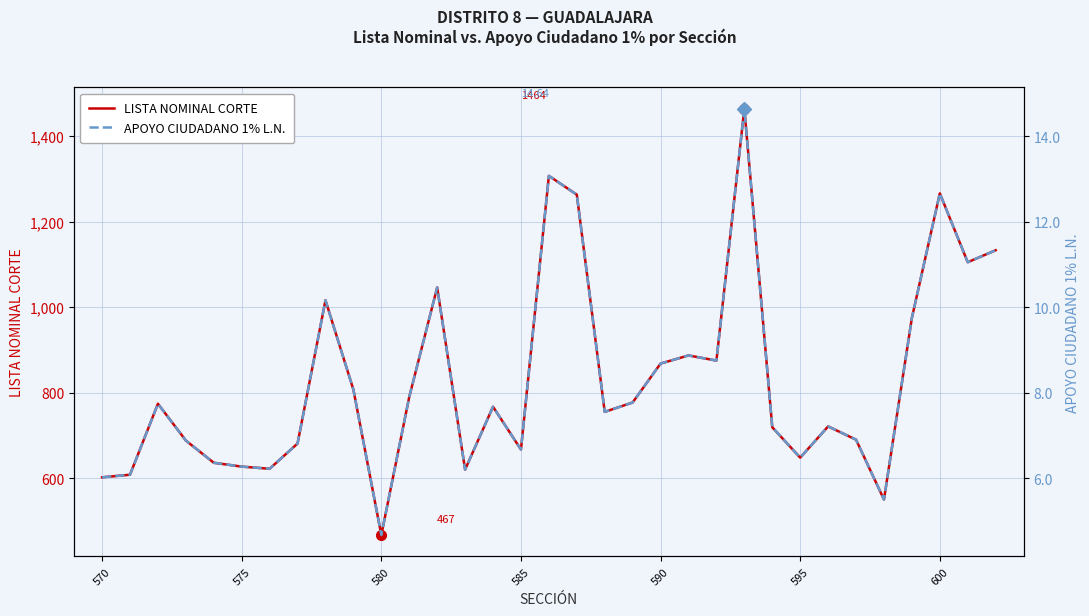

How many distinct data groups are displayed?

2